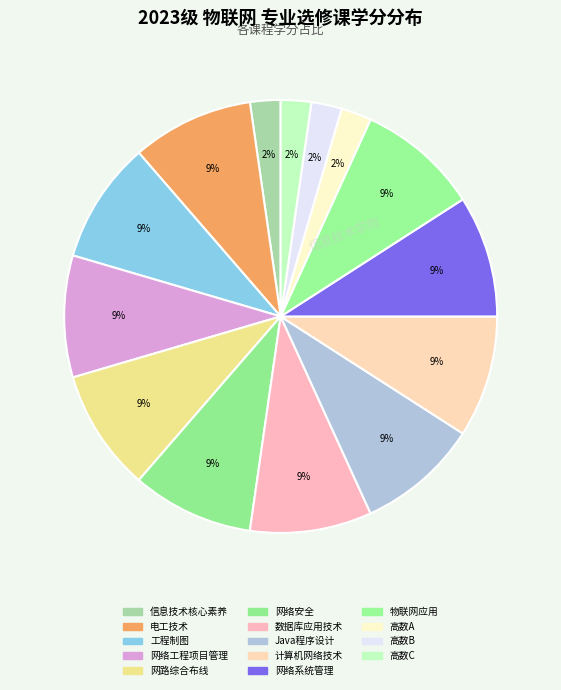

Between Java程序设计 and 网络系统管理, which is larger?

Java程序设计